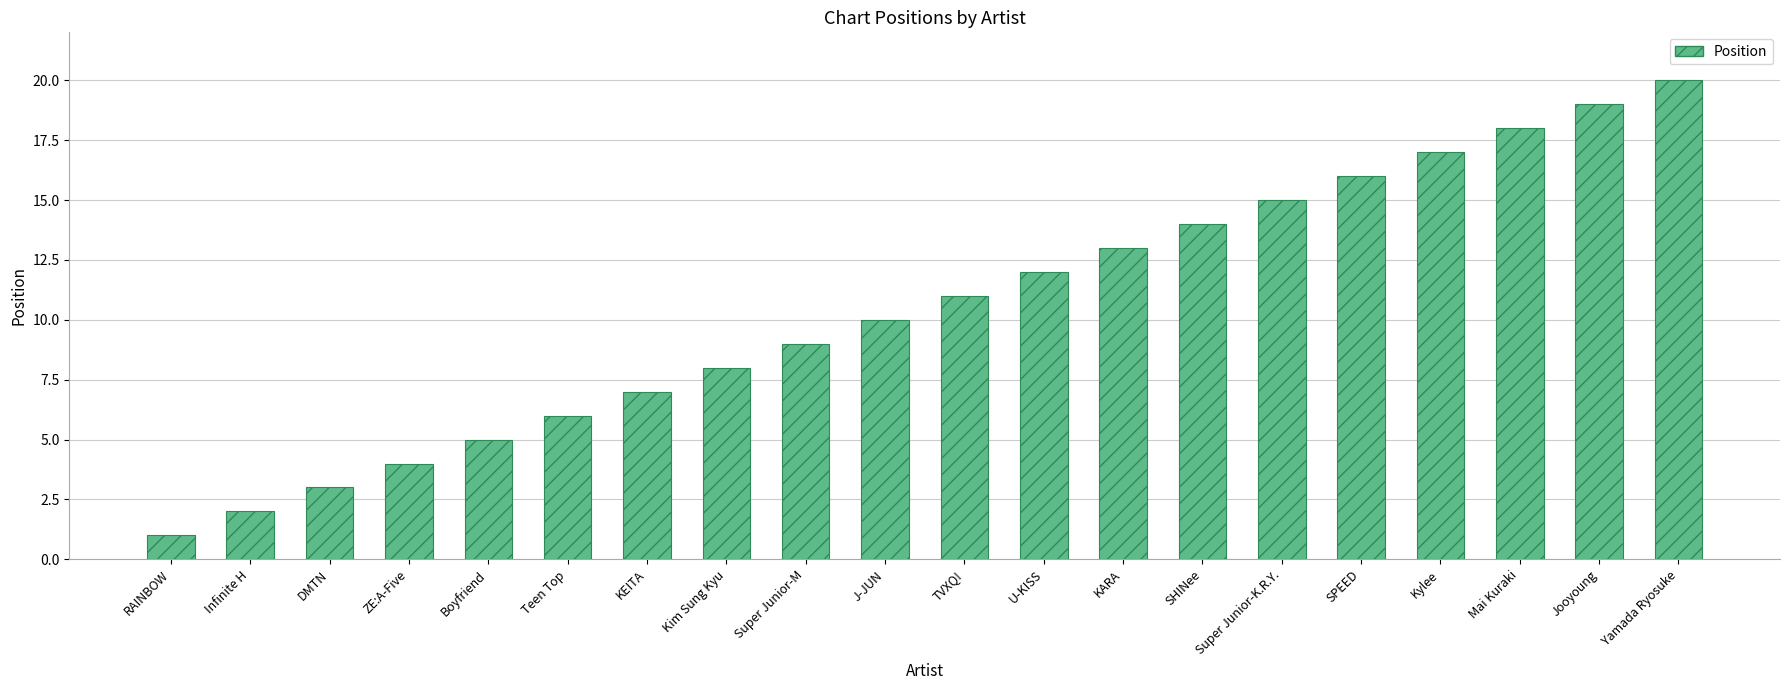

How many data points are less than 11?

10